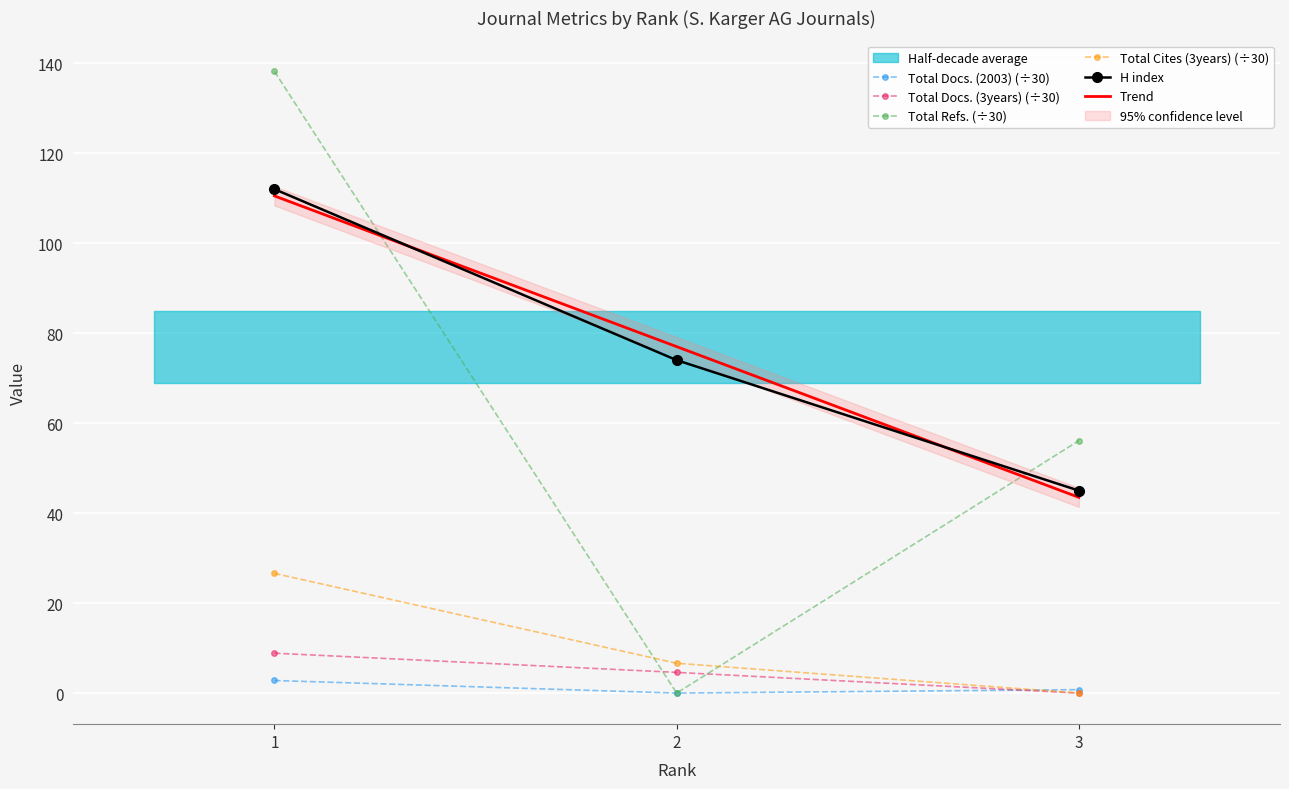

Reading right to left, list all the values displayed in this chart.

H index: 45.0	74.0	112.0
Total Docs. (2003): 0.8	0.0	2.8
Total Docs. (3years): 0.0	4.6	8.9
Total Refs.: 56.1	0.0	138.2
Total Cites (3years): 0.0	6.6	26.6